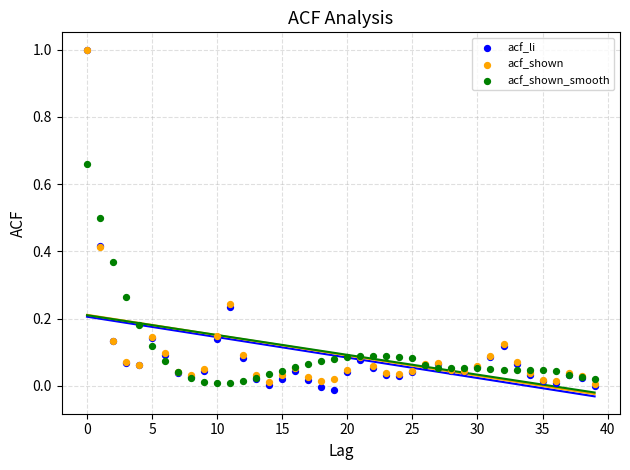

What are all the series names shown in the legend?

acf_li, acf_shown, acf_shown_smooth